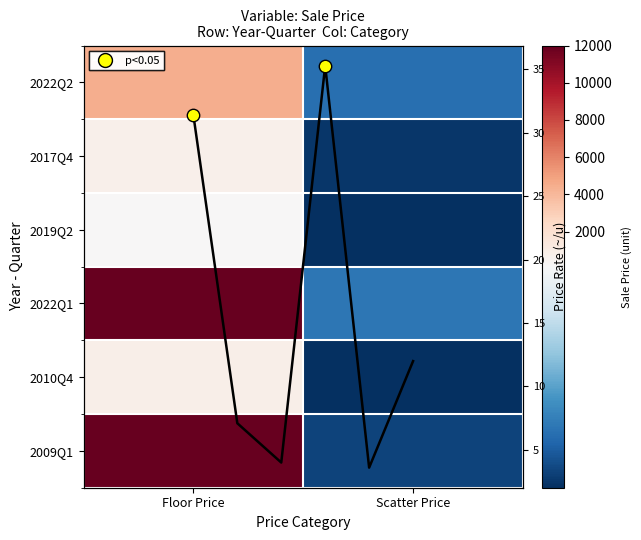

What is the sum of all values?

93.4